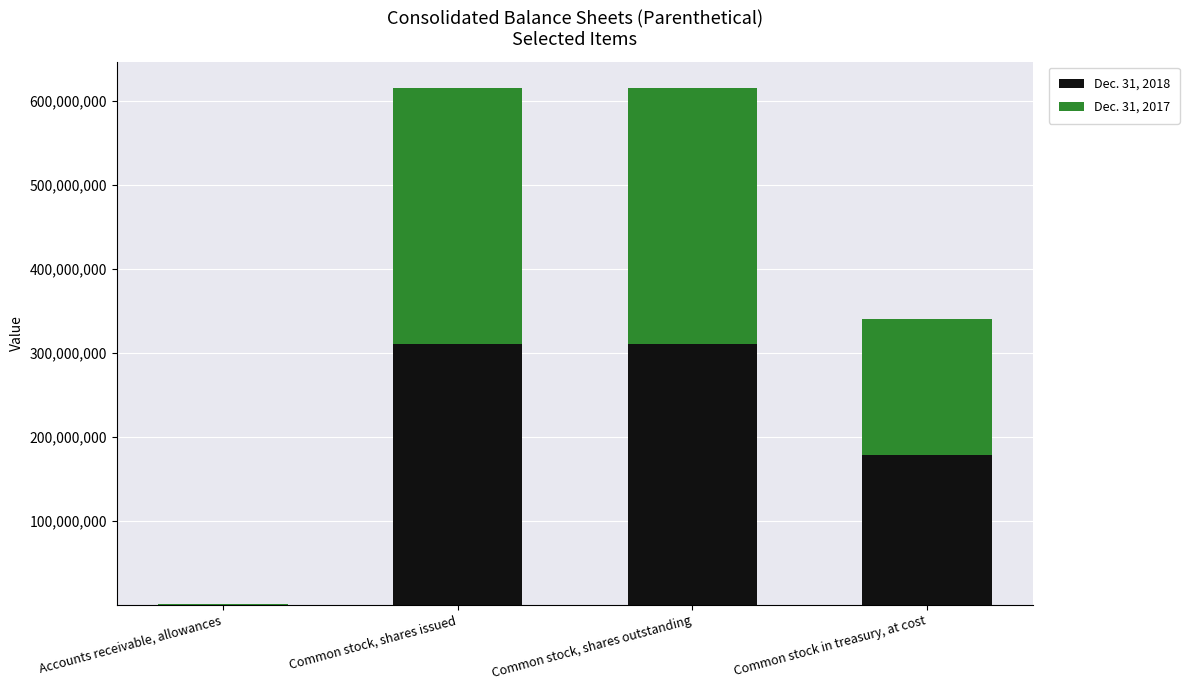

True or false: Dec. 31, 2018 has a value of 178327000 at Common stock in treasury, at cost.

True